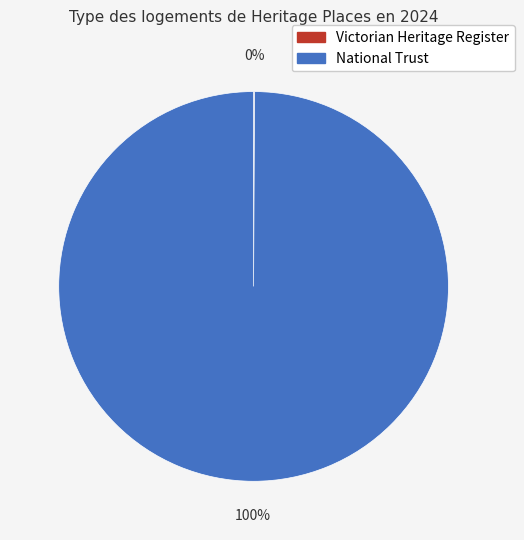

What is the largest slice in the pie chart?

National Trust